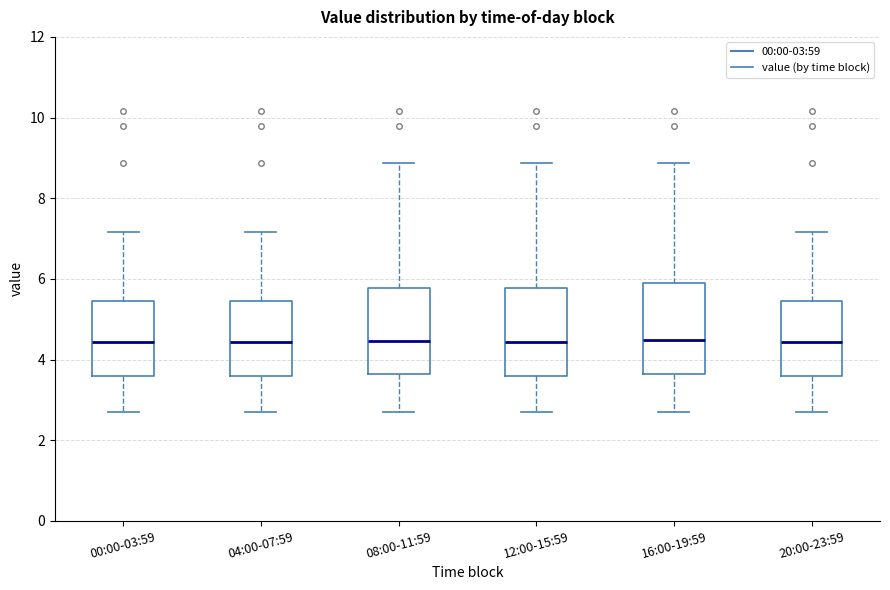

Where is the upper edge of the box for 20:00-23:59 on the y-axis? The values are not printed on the chart, so give them approximately, as read against the axis.

5.4